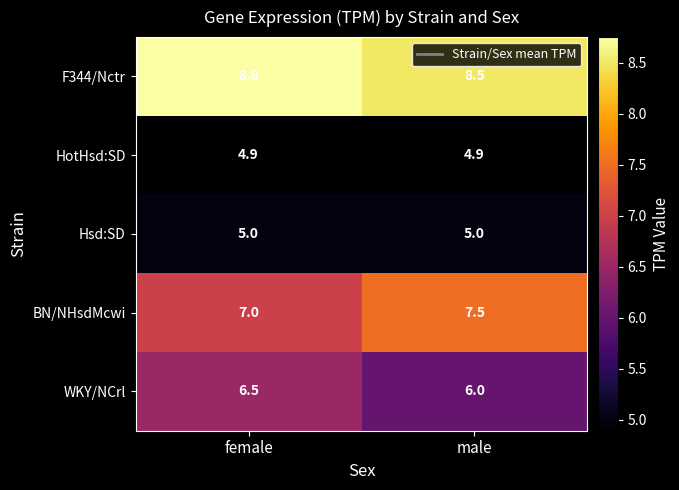

Is it true that Hsd:SD equals 5.0 at male?

True